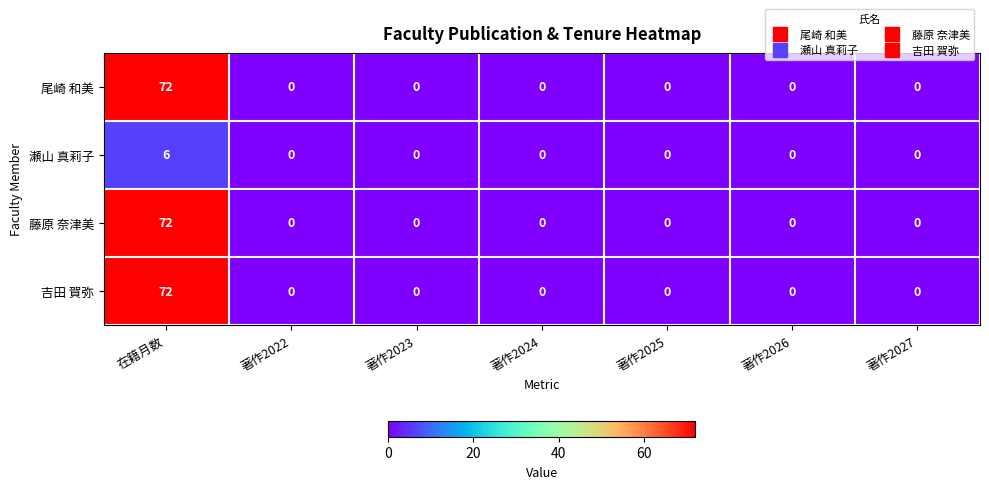

How many distinct data groups are displayed?

4